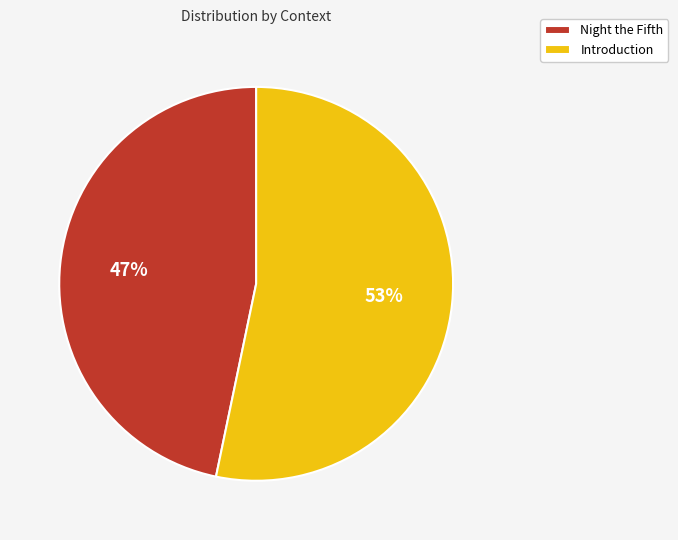

Do Night the Fifth and Introduction together represent more than half of the pie?

Yes